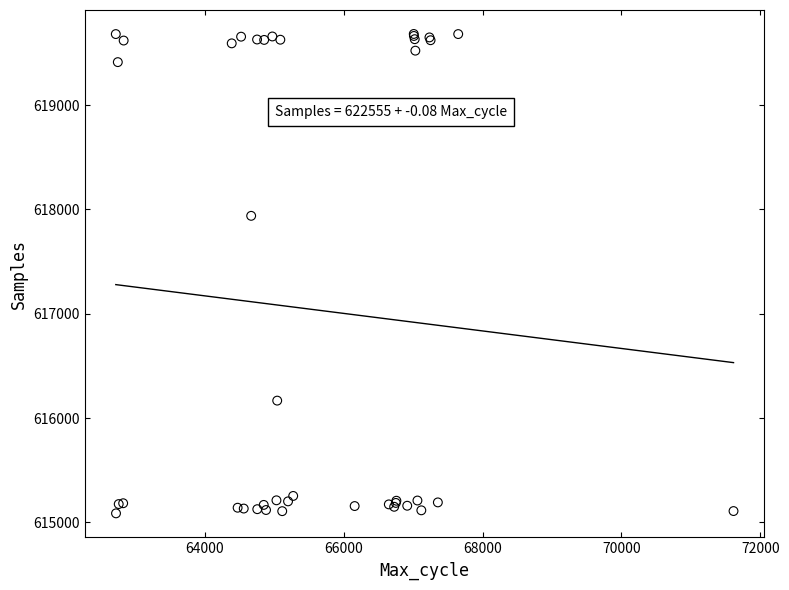

What Y value in the scatter plot is closest to 617384?

617939